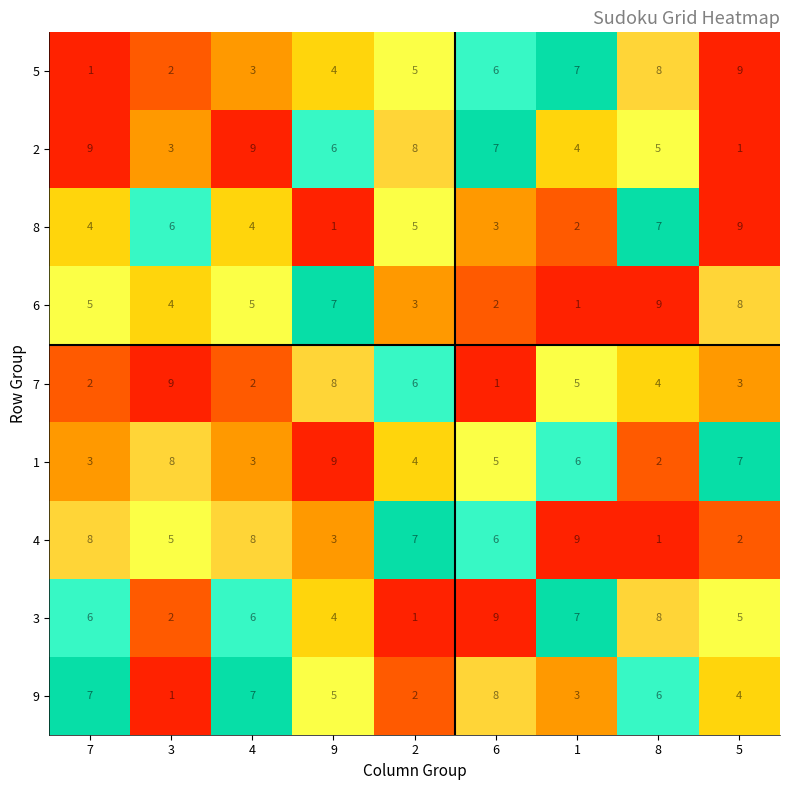

True or false: 3 has a value of 4 at 8.

False